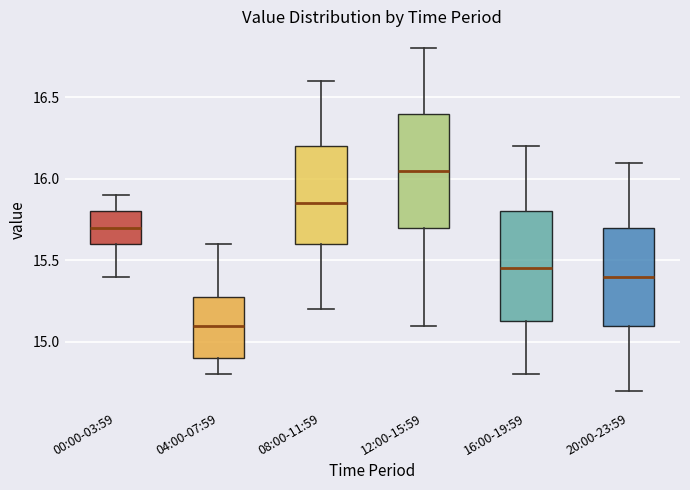

Which box has the lowest median line?

04:00-07:59